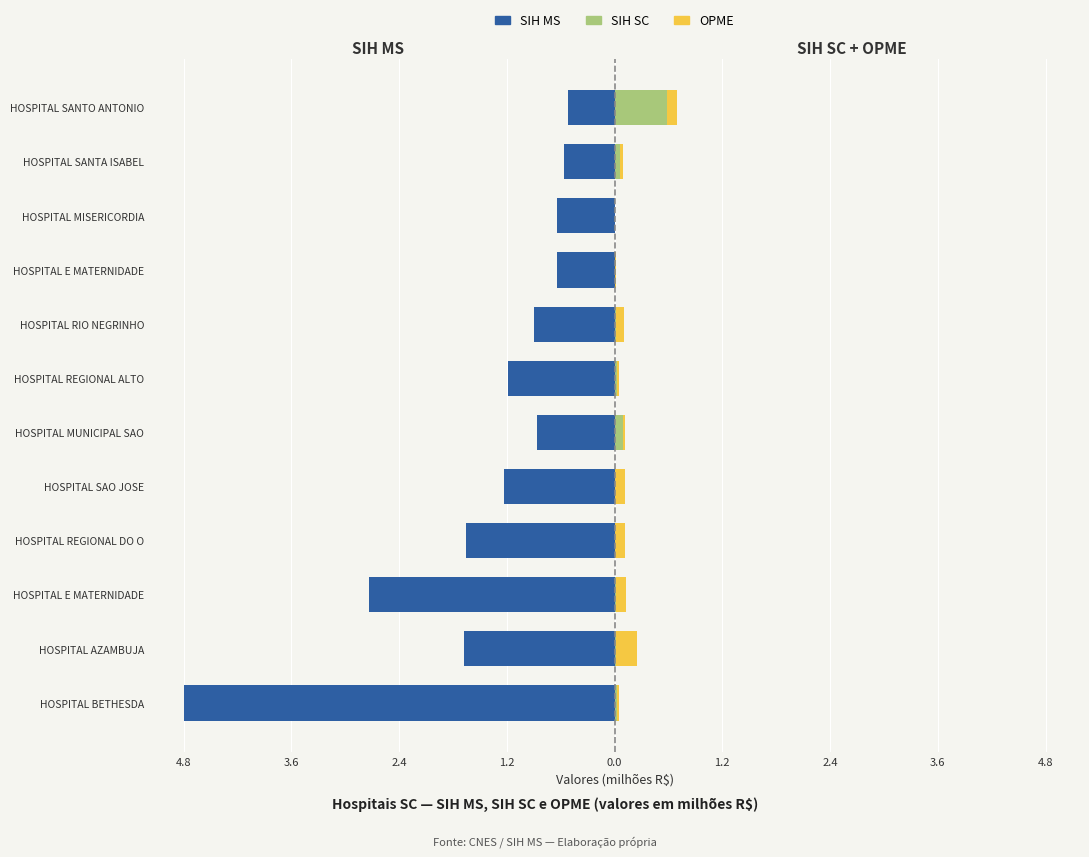

How many categories are shown in the chart?

12